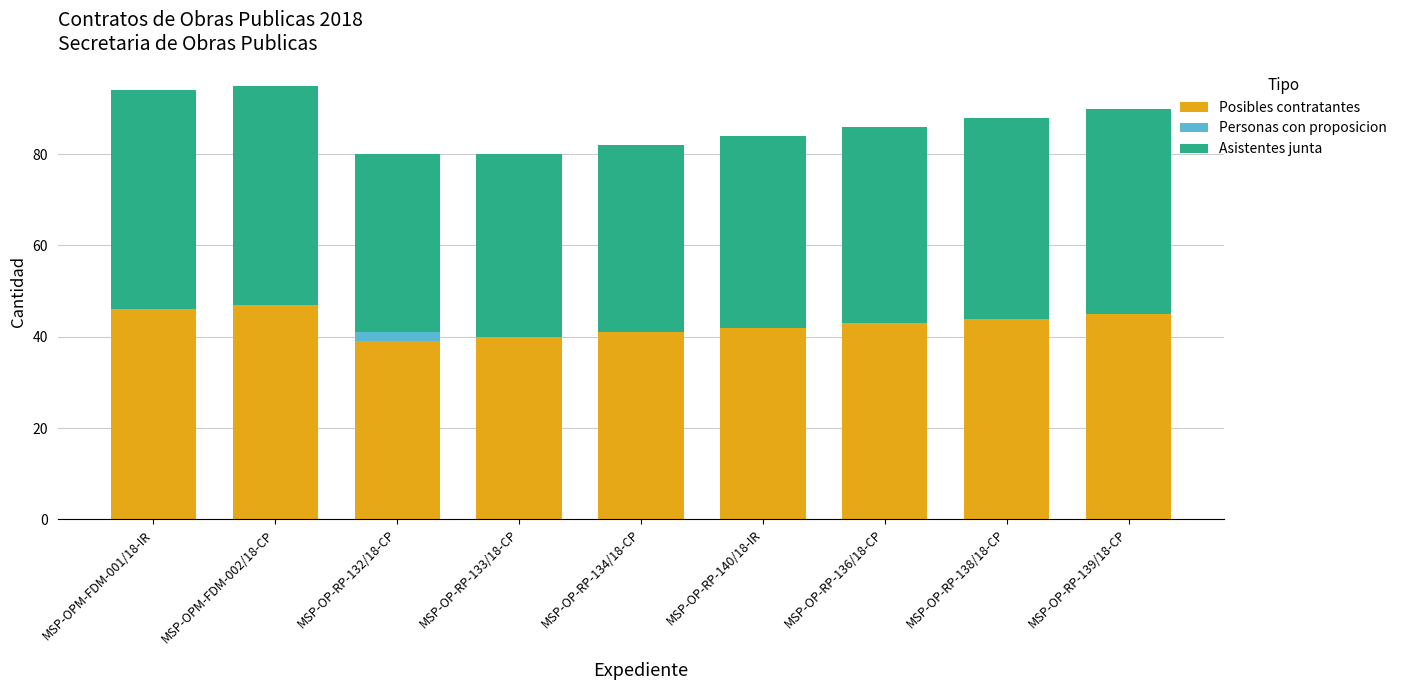

What is the total value across all series at MSP-OP-RP-134/18-CP?

82